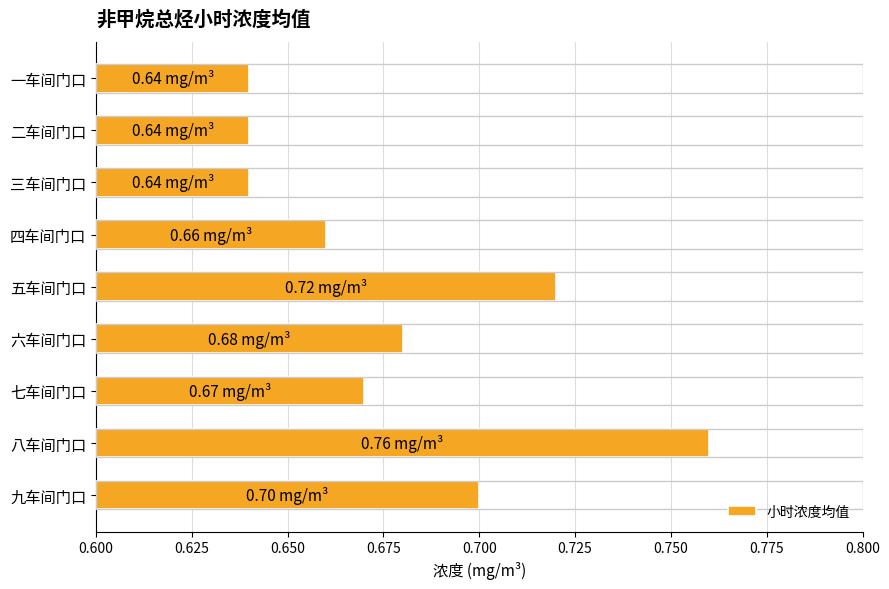

Which label corresponds to the largest value in the chart?

八车间门口